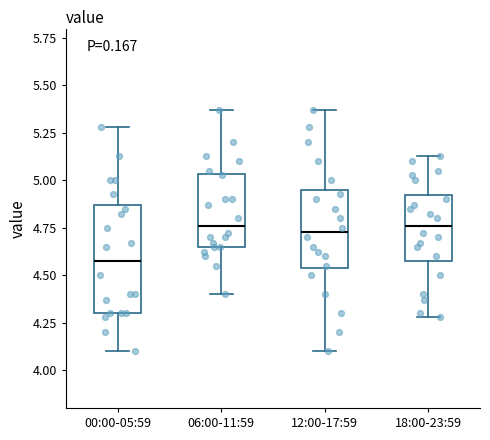

Where is the lower edge of the box for 18:00-23:59 on the y-axis? The values are not printed on the chart, so give them approximately, as read against the axis.

4.60